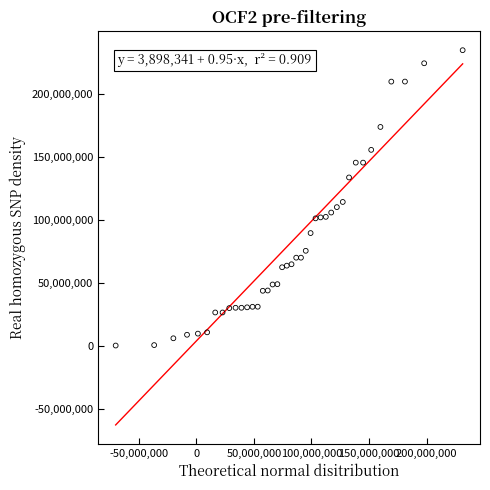

What is the range of Y values (max minus min)?

234364092